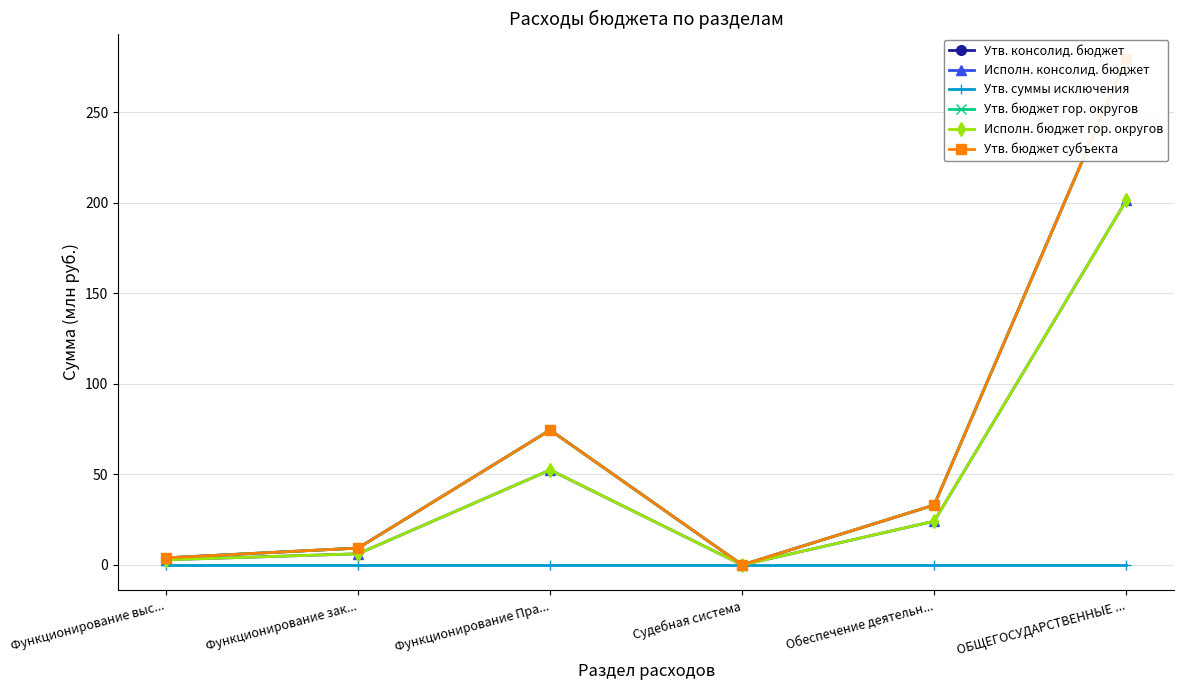

How many categories are shown in the chart?

6